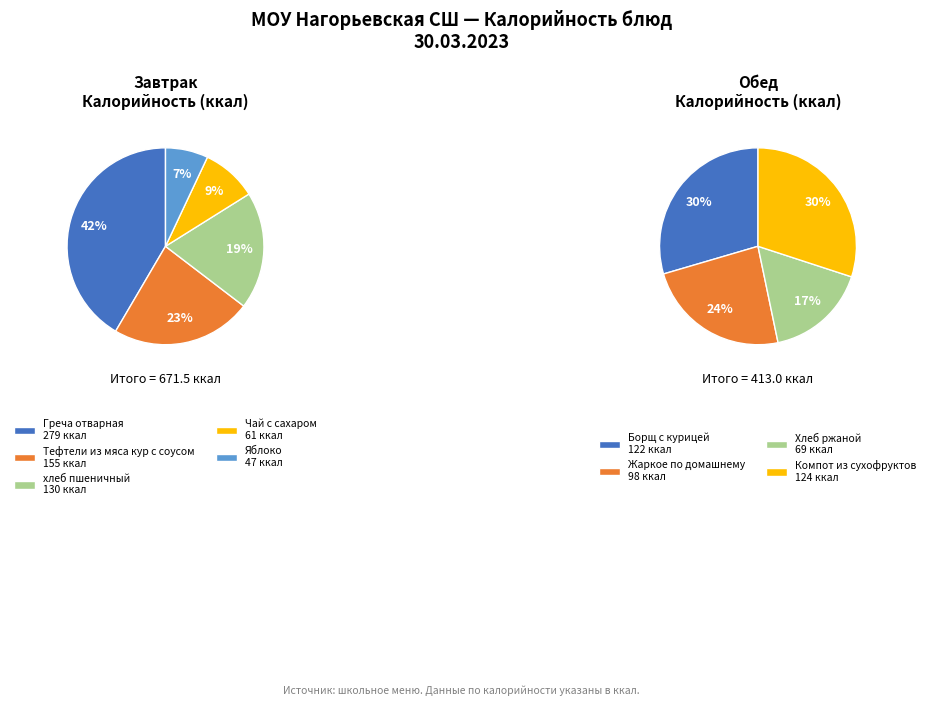

What is the smallest slice in the pie chart?

Яблоко